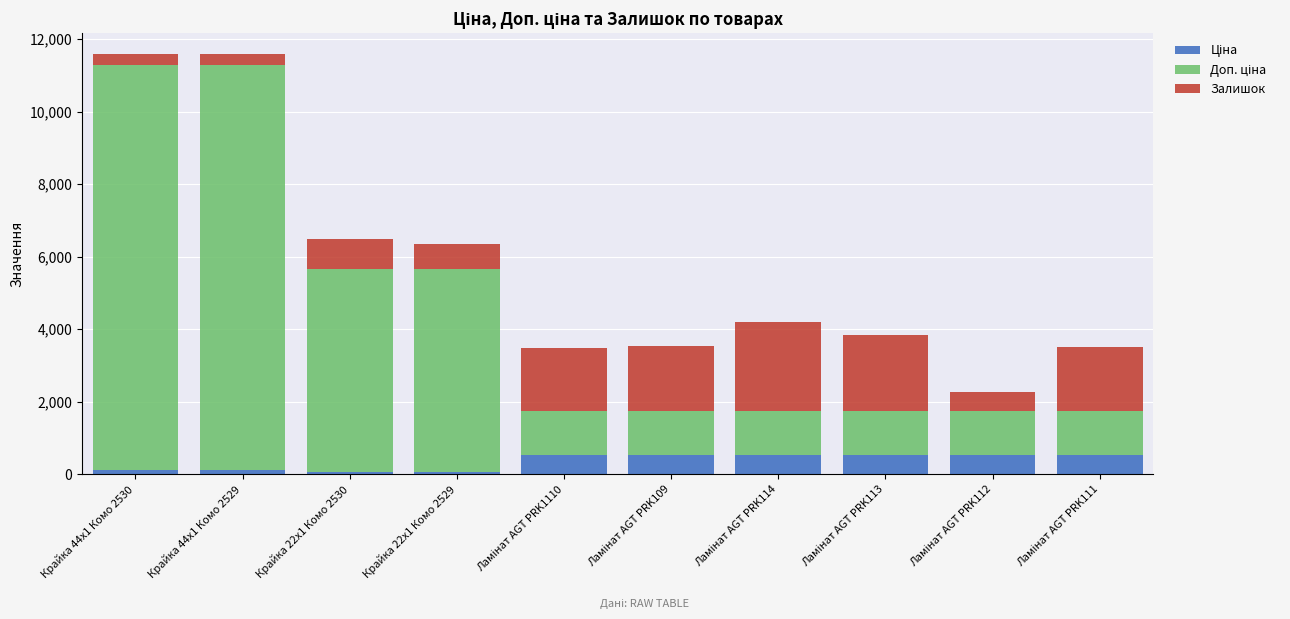

Does the chart contain any negative values?

No